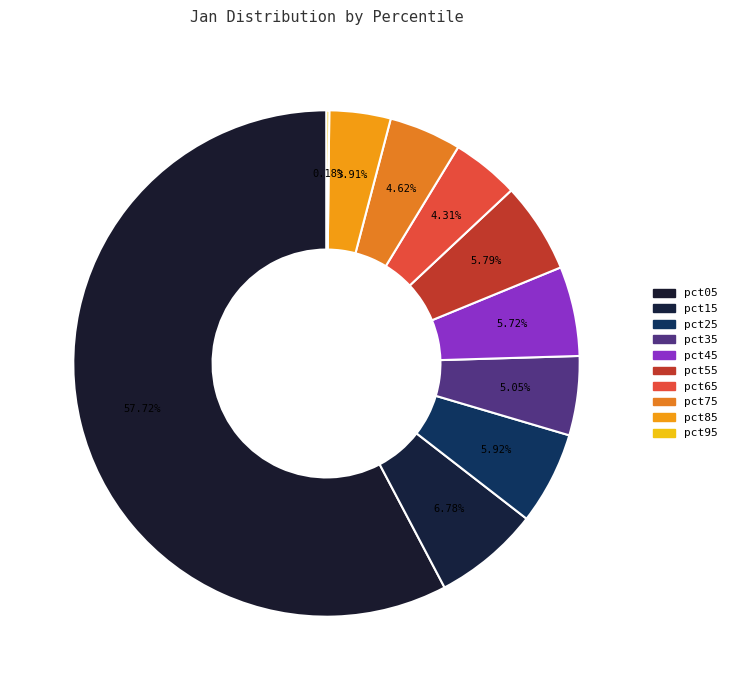

Does pct55 represent more than half of the total?

No